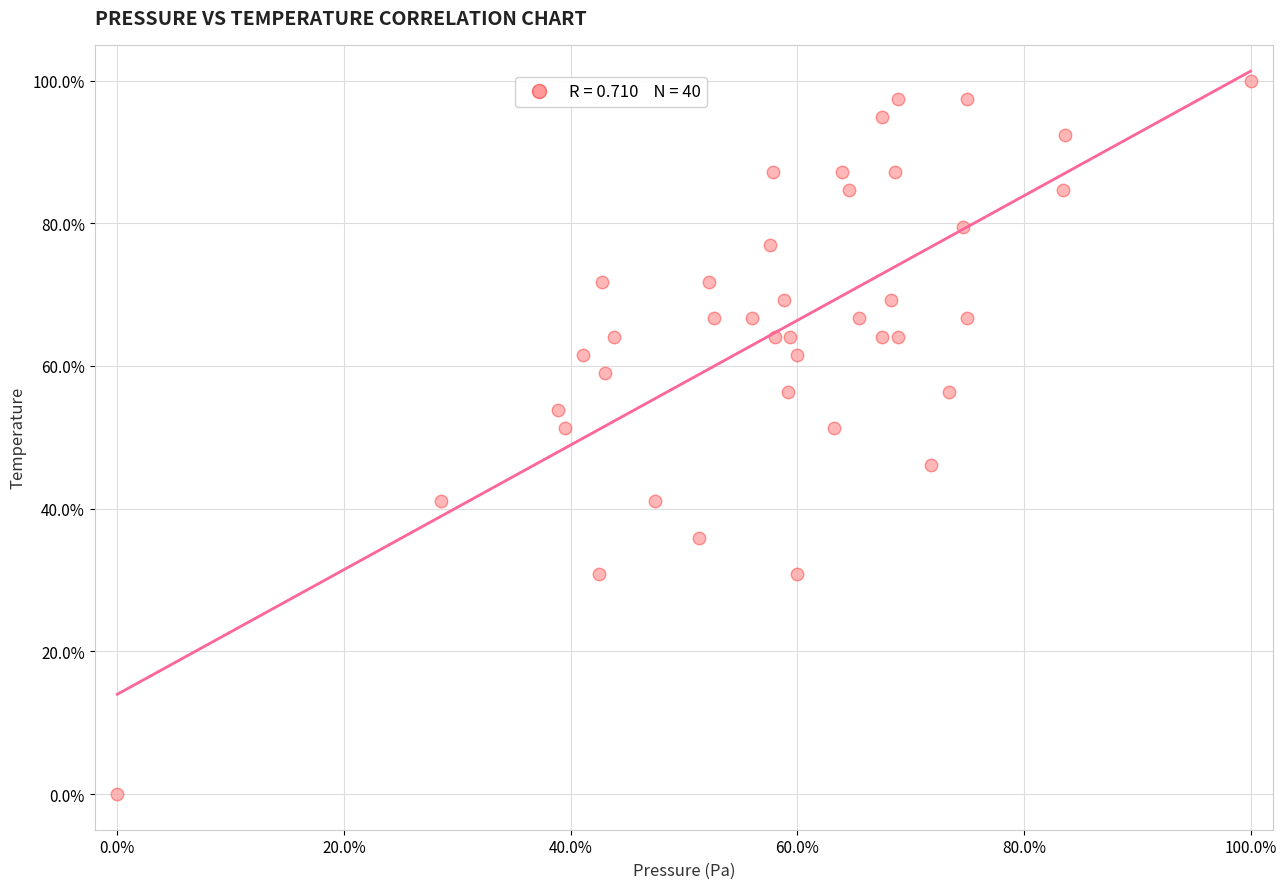

What is the range of X values (max minus min)?

100.0